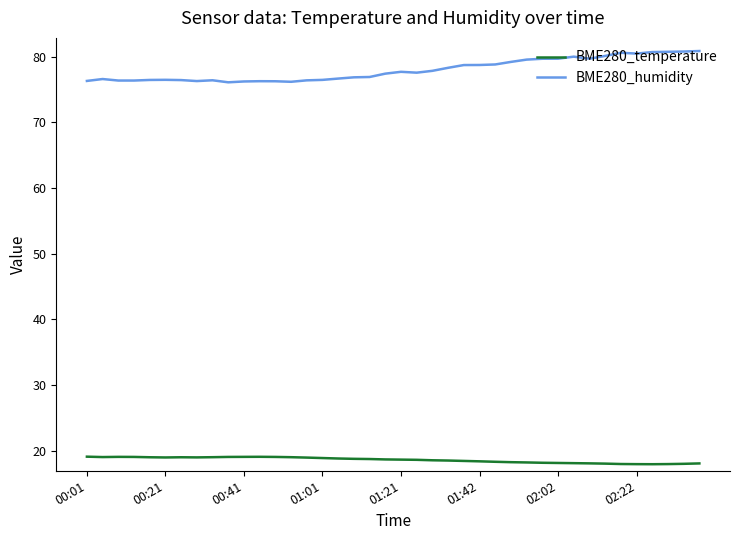

What is the minimum value for BME280_temperature?

17.9